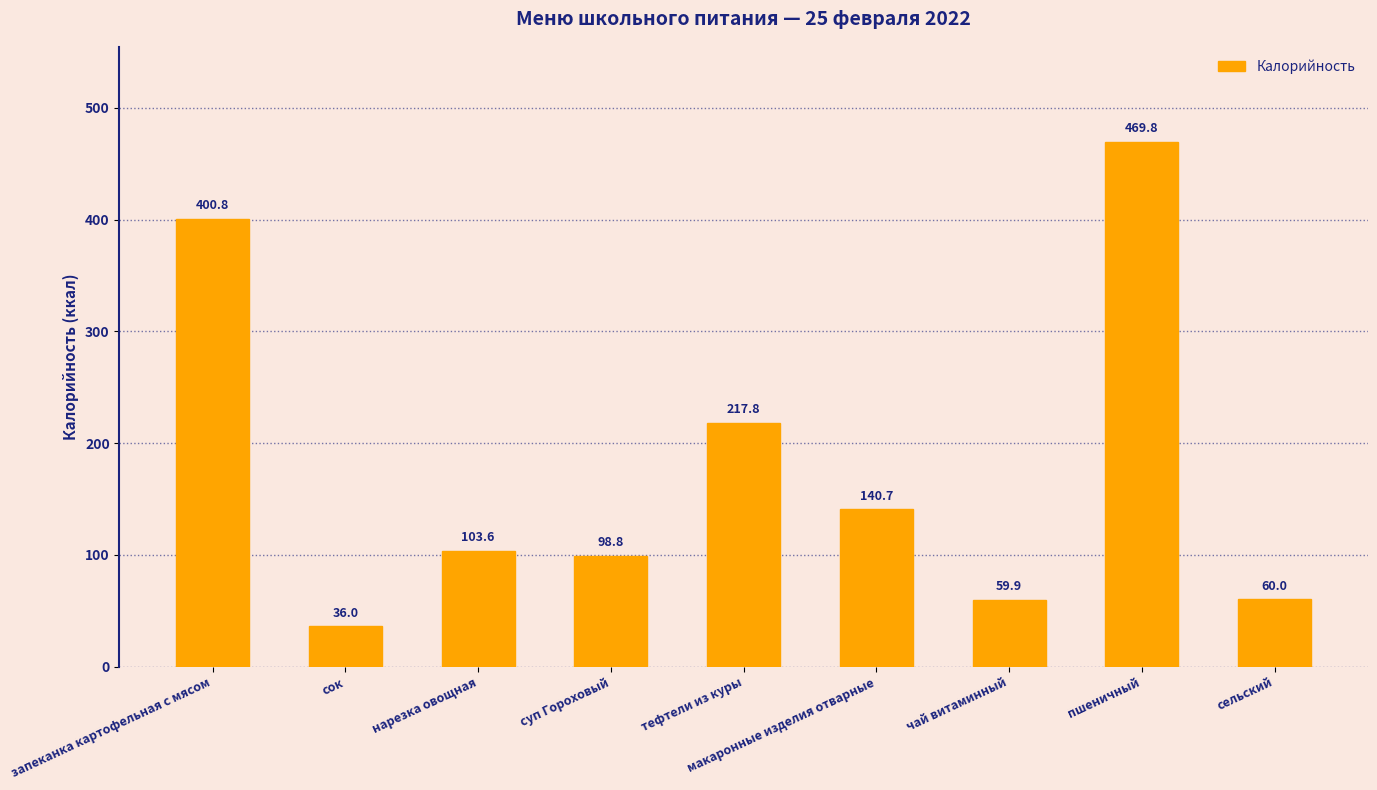

Are the bars horizontal?

No